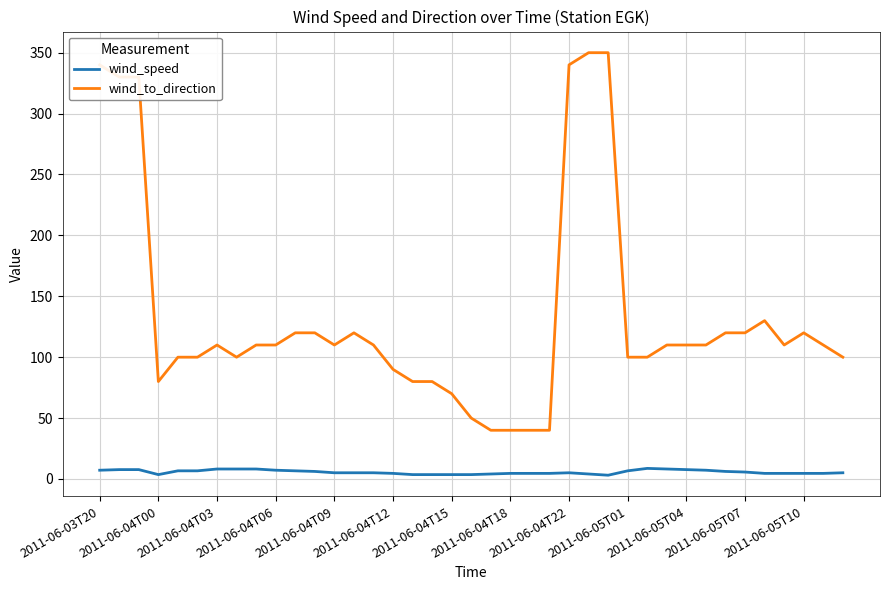

What is the lowest value of the wind_to_direction series?

40.0